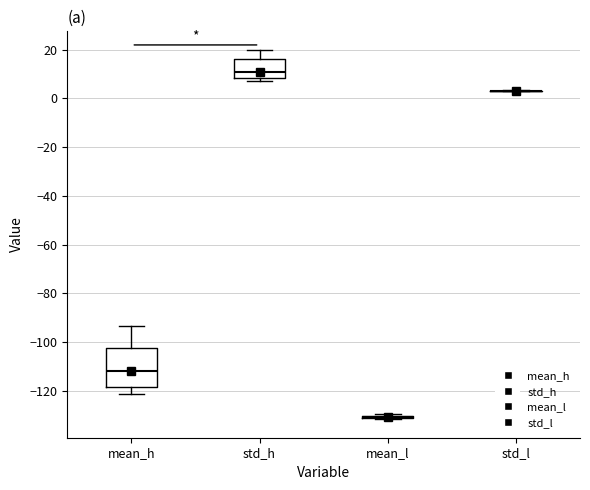

Reading left to right, read every box against the y-axis: the position of its median line, the range the box covers, and the ends of its whiskers. The values are not printed on the chart, so give them approximately, as read against the axis.

mean_h: median -112, box -118 to -102, whiskers -122 to -94
std_h: median 12, box 8 to 16, whiskers 8 (just below the box's lower edge) to 20
mean_l: box collapsed to a line at -130, whiskers -132 to -130
std_l: box collapsed to a line at 4, whiskers 2 to 4